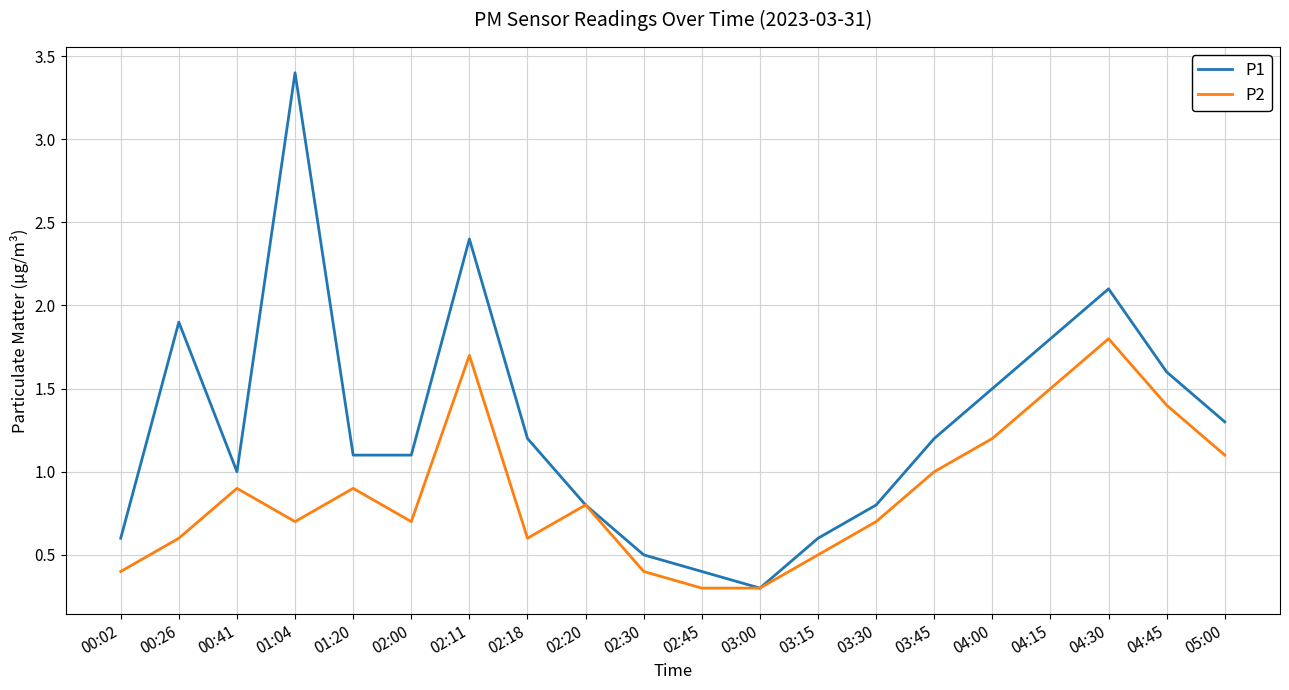

List the series in order of their peak value, lowest first.

P2, P1